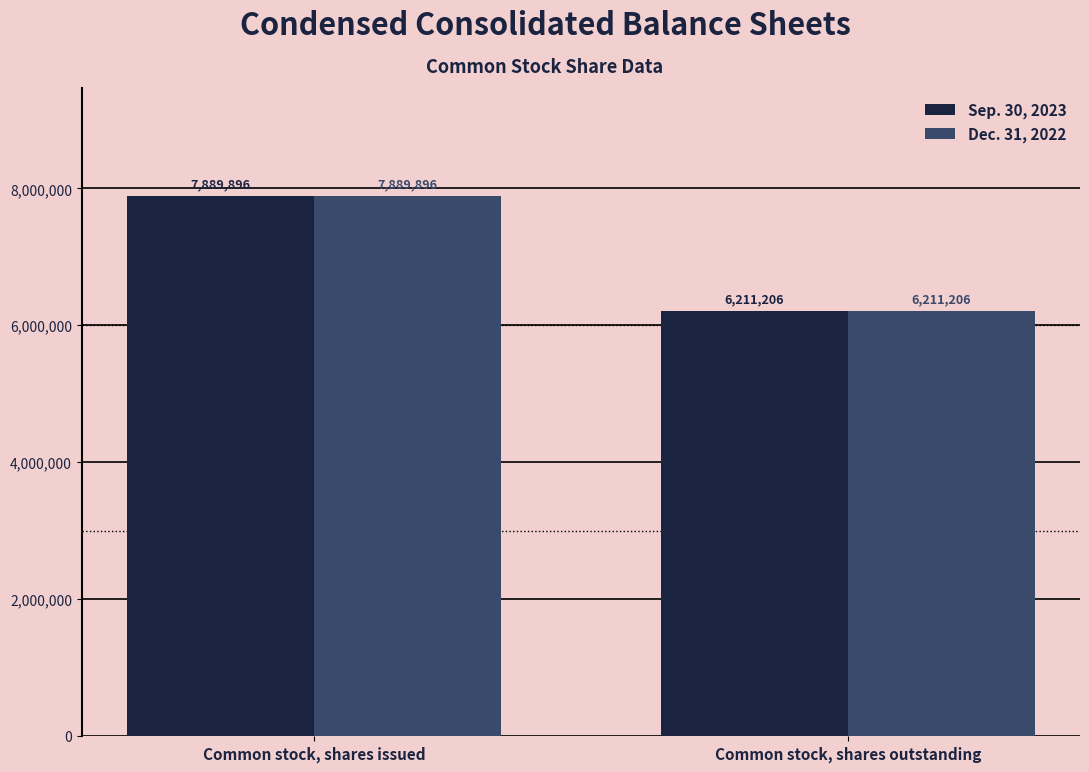

Count the Dec. 31, 2022 values in the range 6211206 to 7889896.

2